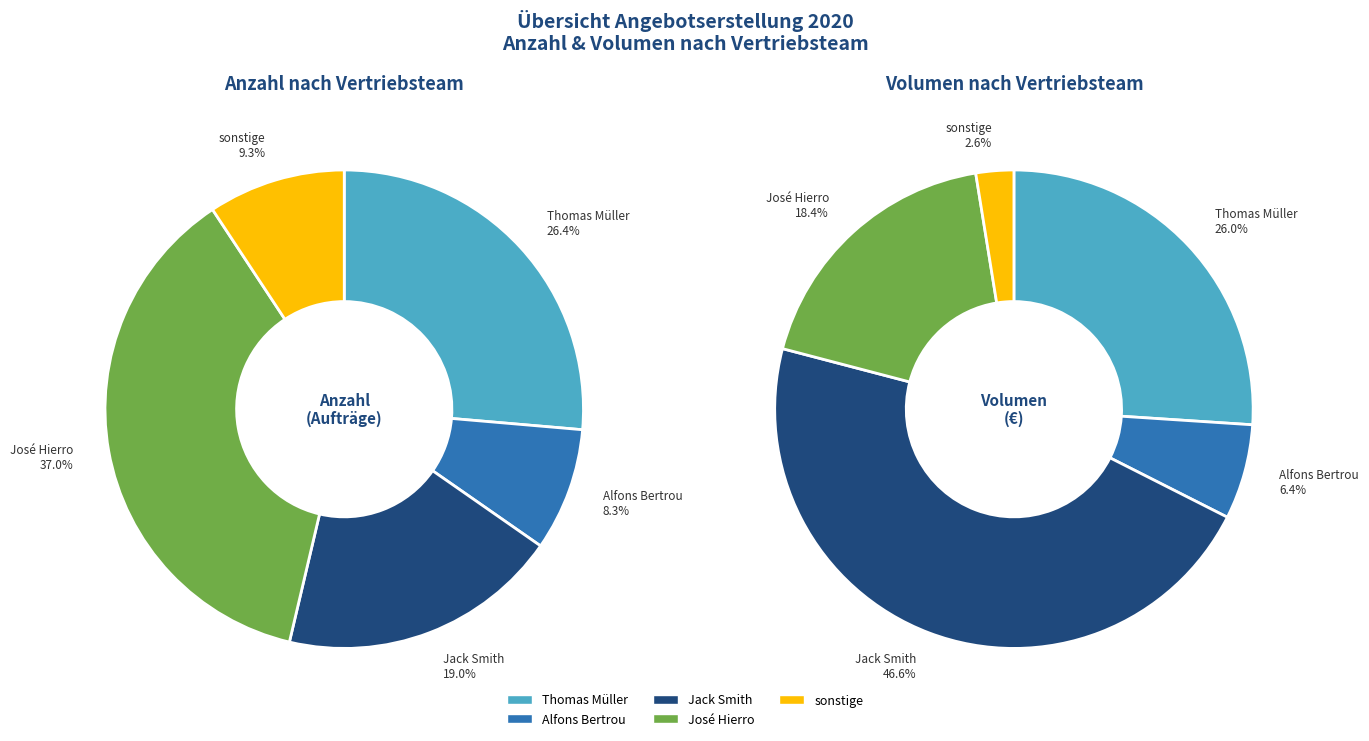

To the nearest percent, what portion does PC001 - Thomas Müller represent?

26%